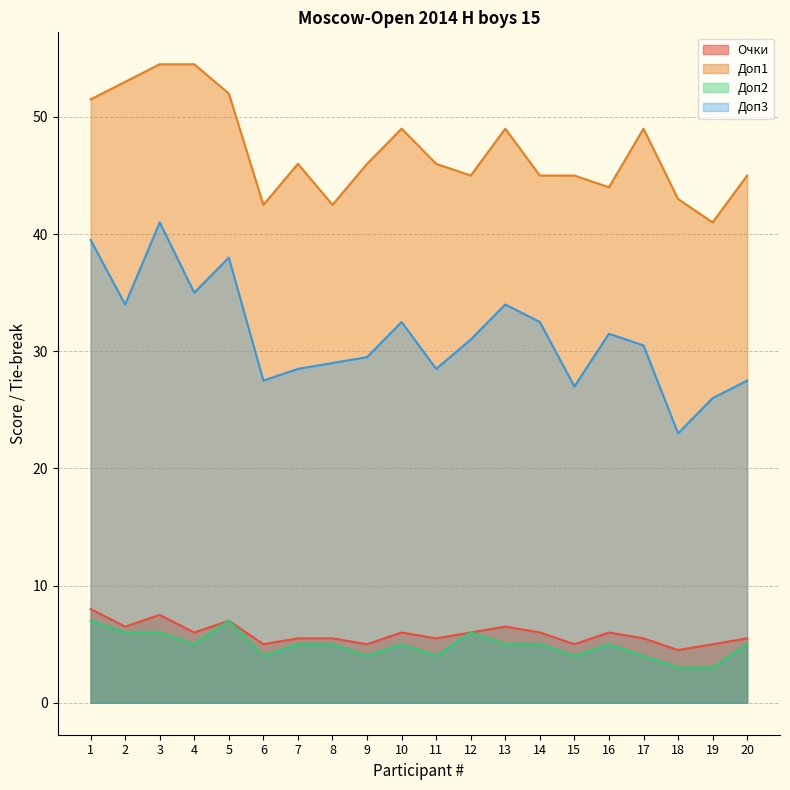

Between 4 and 20, which is larger?

4